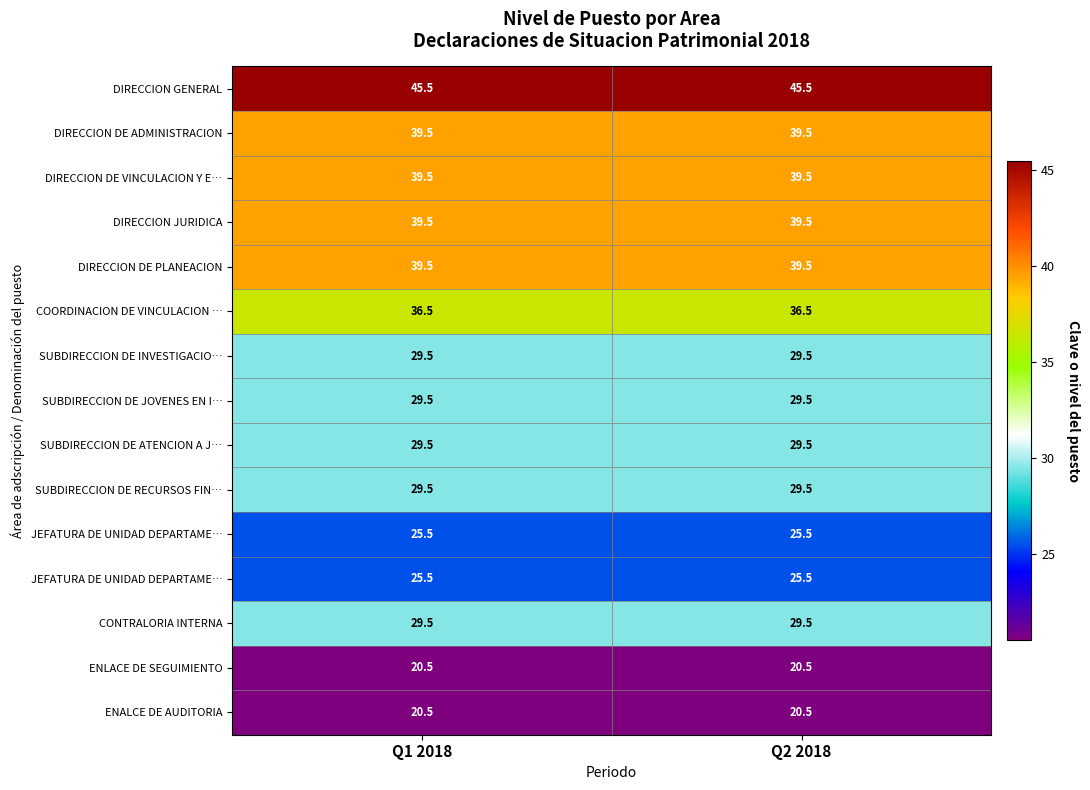

Count the number of categories in the chart.

2